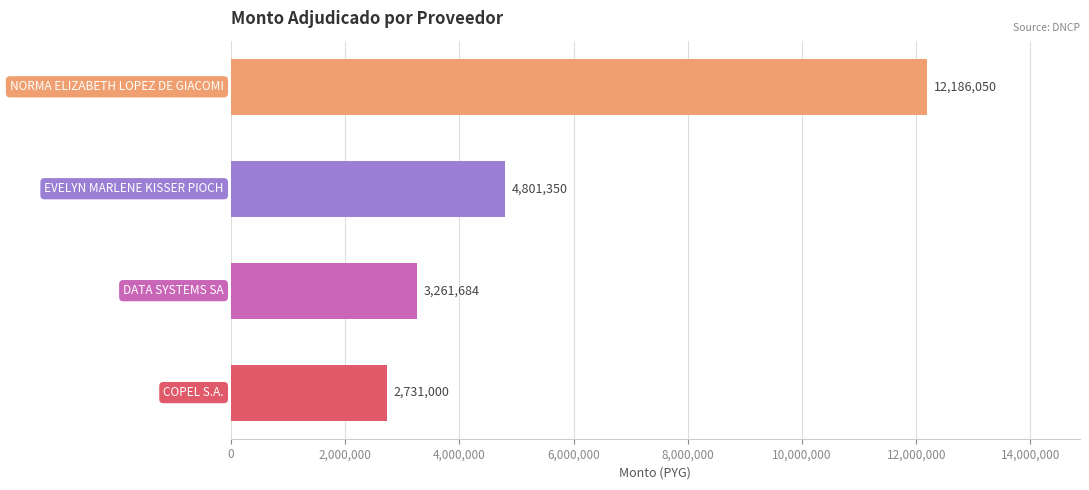

What is the average value?

5745021